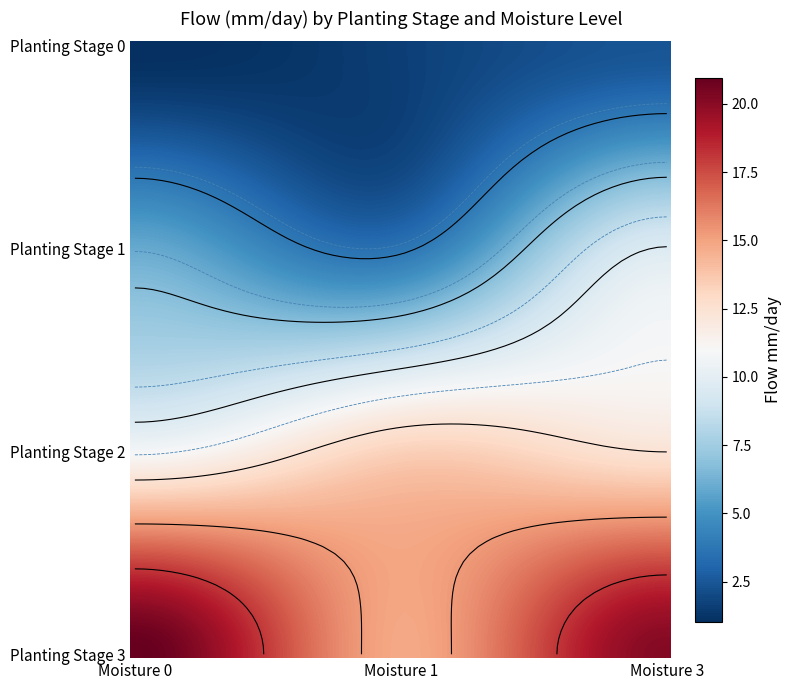

Which category has the lowest value in the 3 series?

1